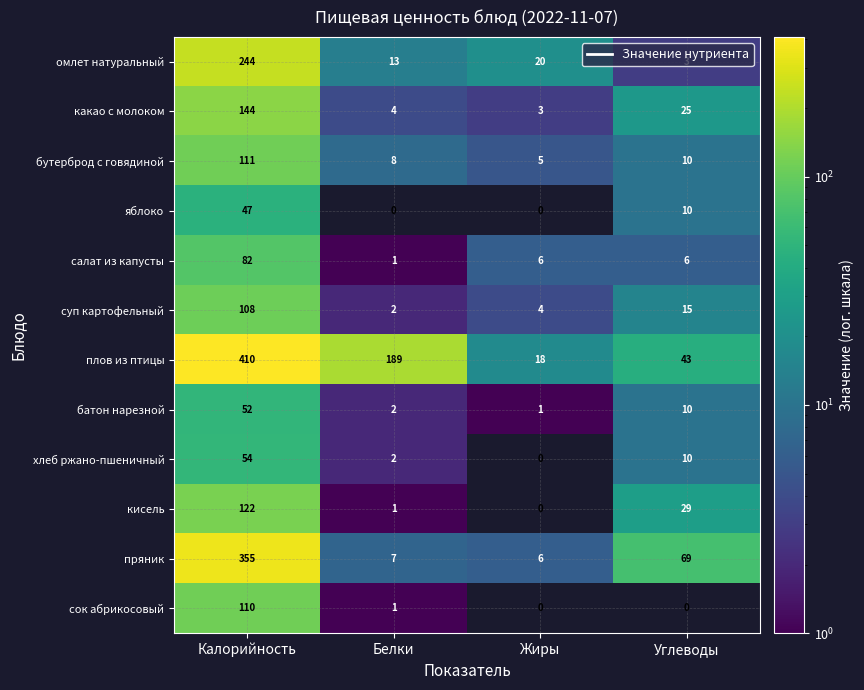

The салат из капусты series shows 2 at Белки. True or false?

False